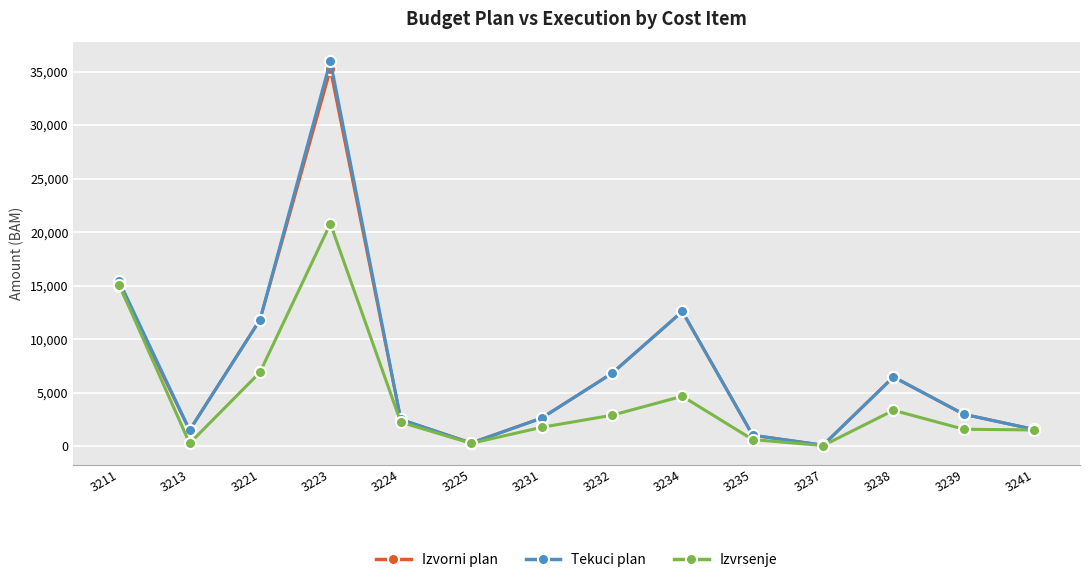

What is the value of the Izvrsenje point at the 3rd from the left?

6913.4